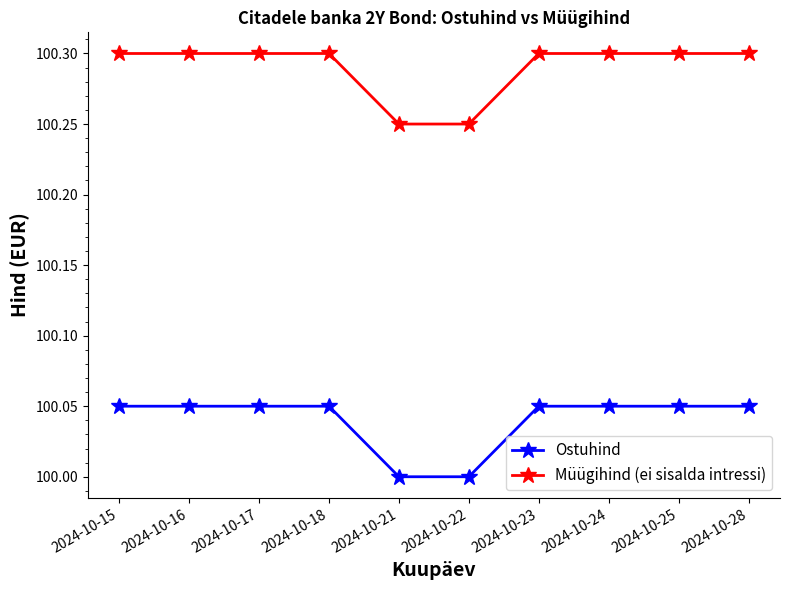

Is the value of Ostuhind at 2024-10-24 greater than the value of Müügihind (ei sisalda intressi) at 2024-10-16?

No